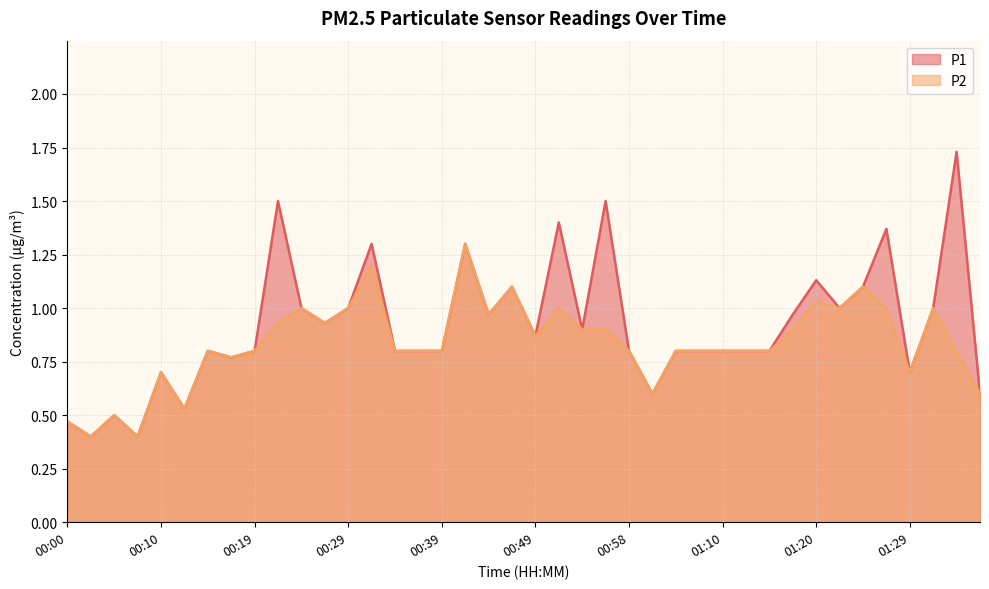

What is the smallest value displayed?

0.4